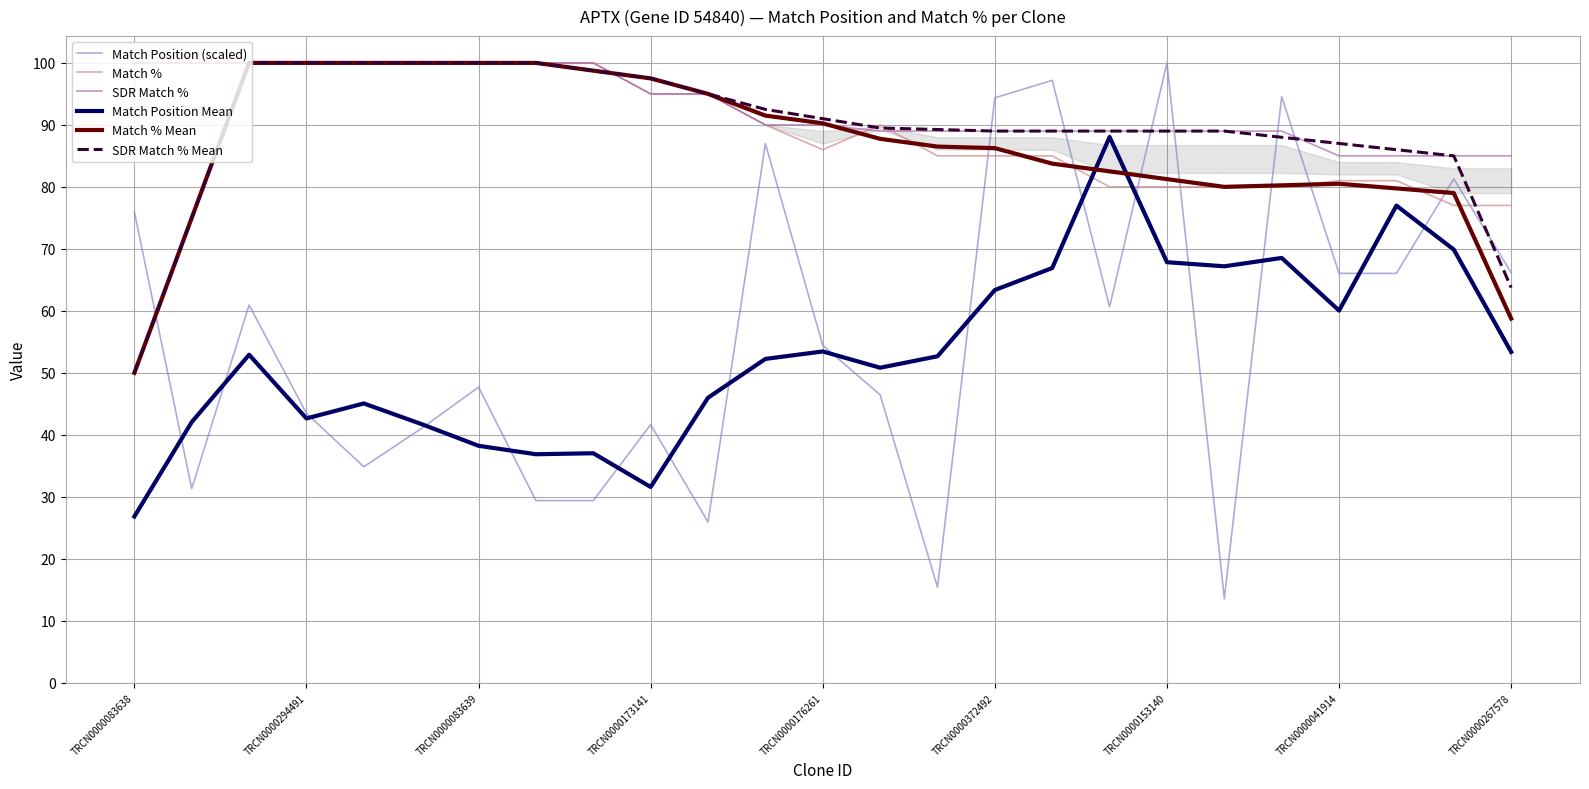

True or false: Match Position (scaled) and Match % Mean intersect in this chart.

True